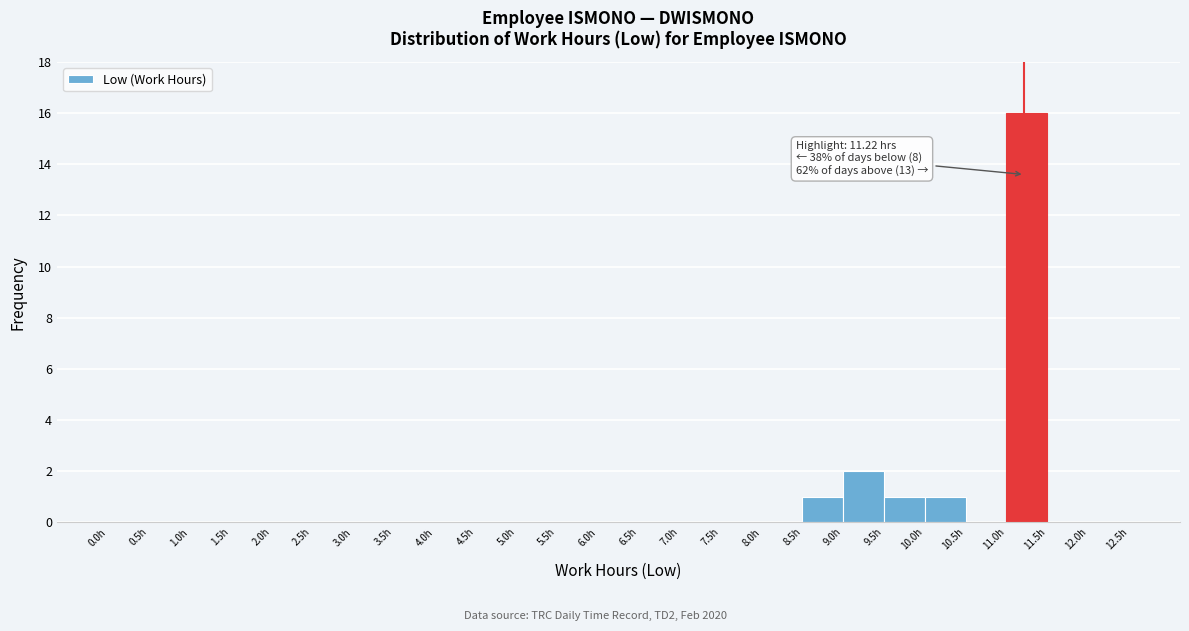

Which range on the x-axis has the tallest bar?

11.0 to 11.5